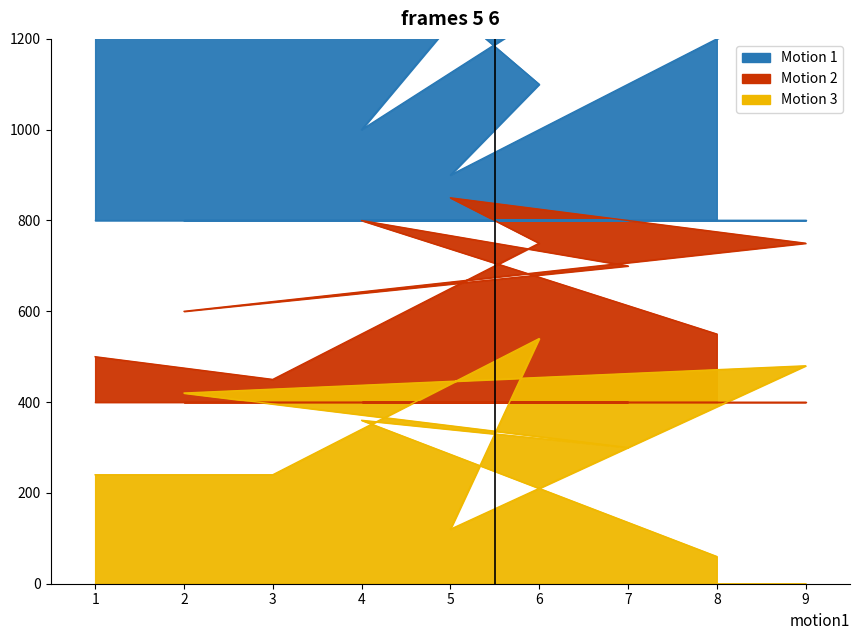

True or false: col_9 and col_8 cross at least once.

False